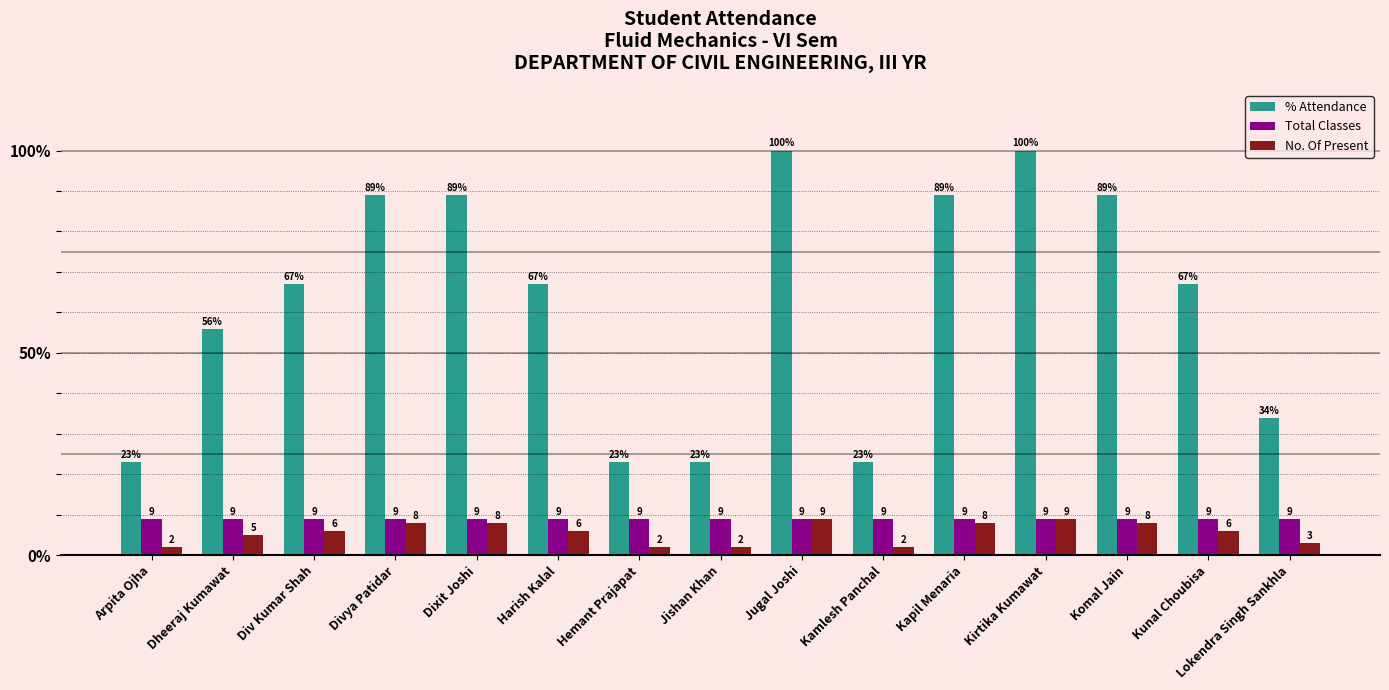

What is the label of the 15th bar from the right?

Arpita Ojha